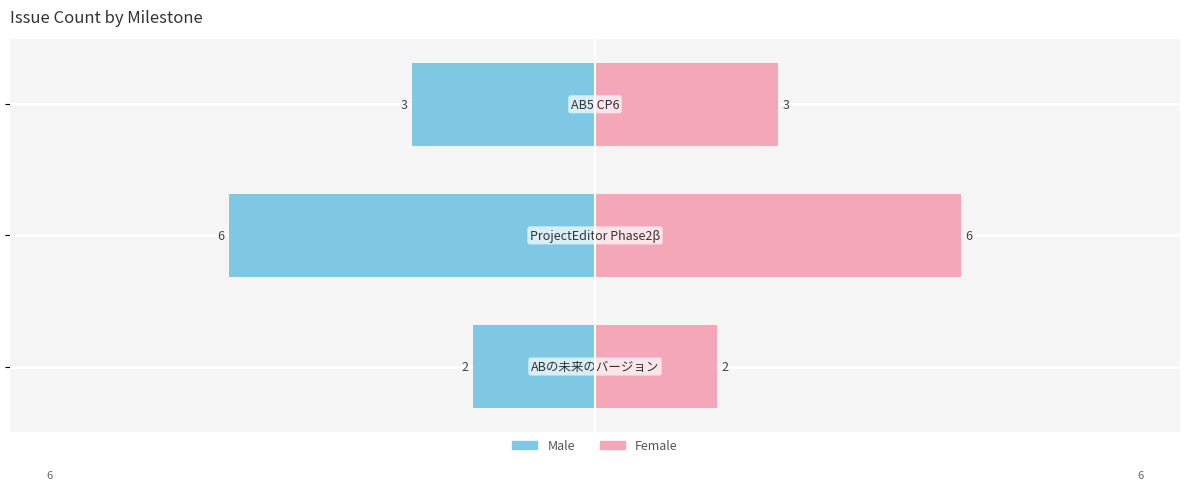

True or false: Female has a value of 1 at −10.0.

False